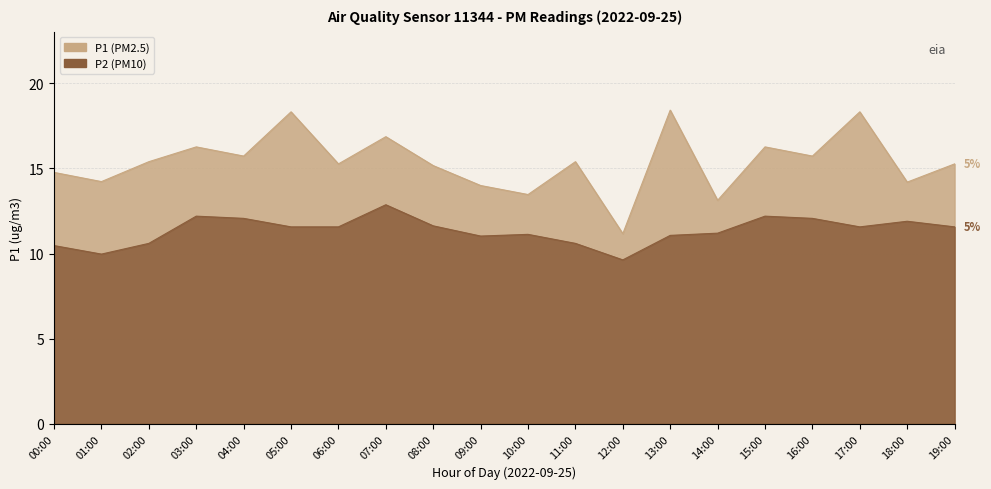

True or false: P1 has a value of 4.5 at 18:00.

False